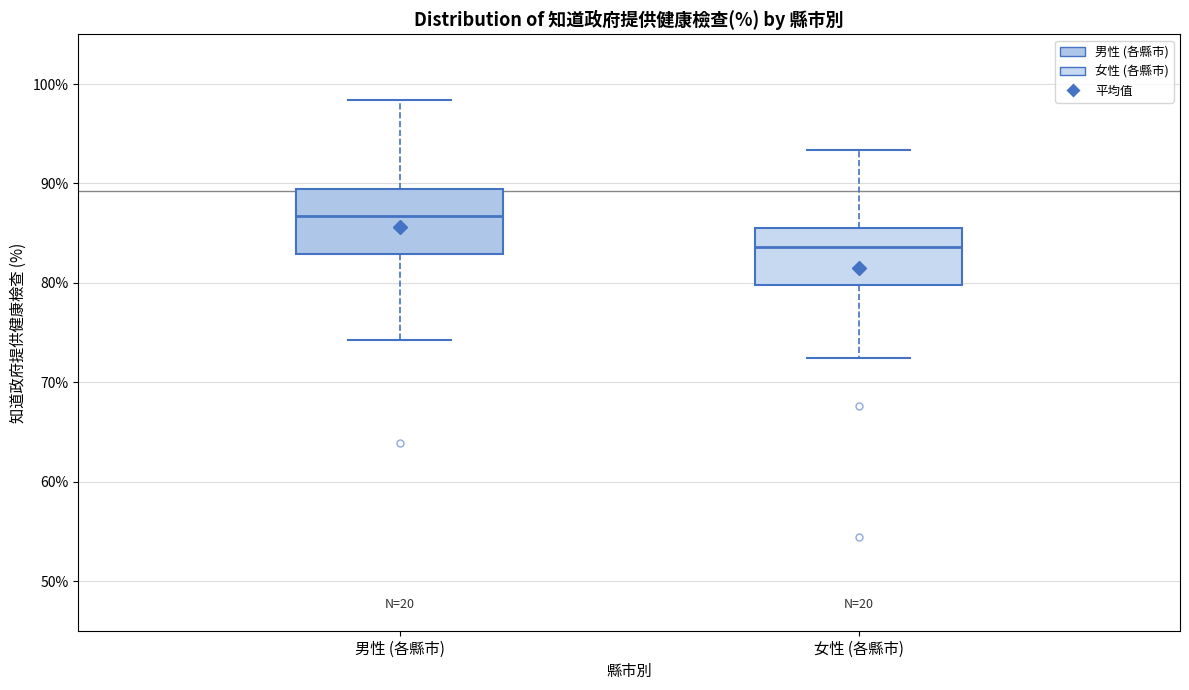

Where does the lower whisker of the box for 女性 (各縣市) end on the y-axis? The values are not printed on the chart, so give them approximately, as read against the axis.

72